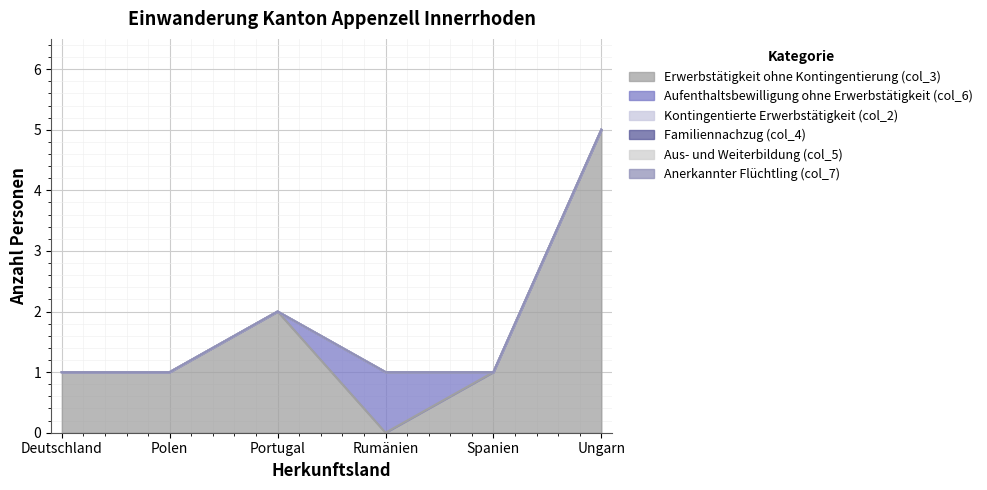

Is the value of Aufenthaltsbewilligung ohne Erwerbstätigkeit (col_6) at Ungarn greater than the value of Aus- und Weiterbildung (col_5) at Ungarn?

No